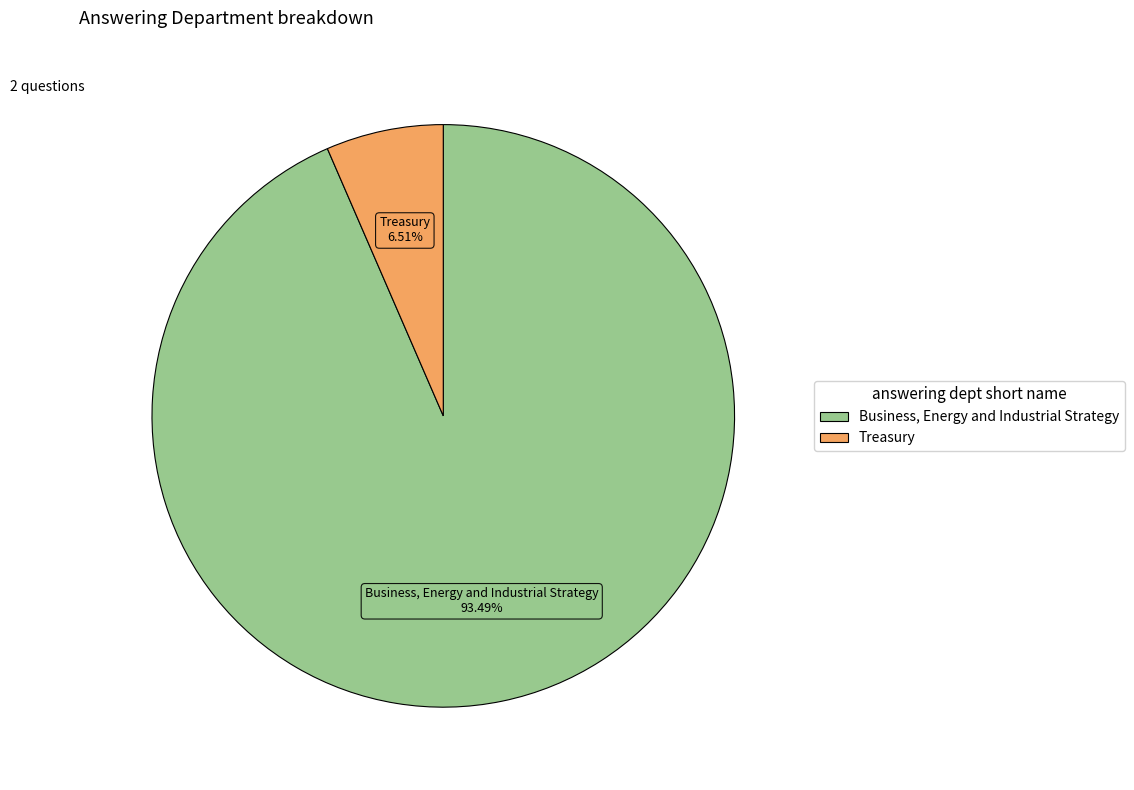

Which slice is the largest?

Business, Energy and Industrial Strategy